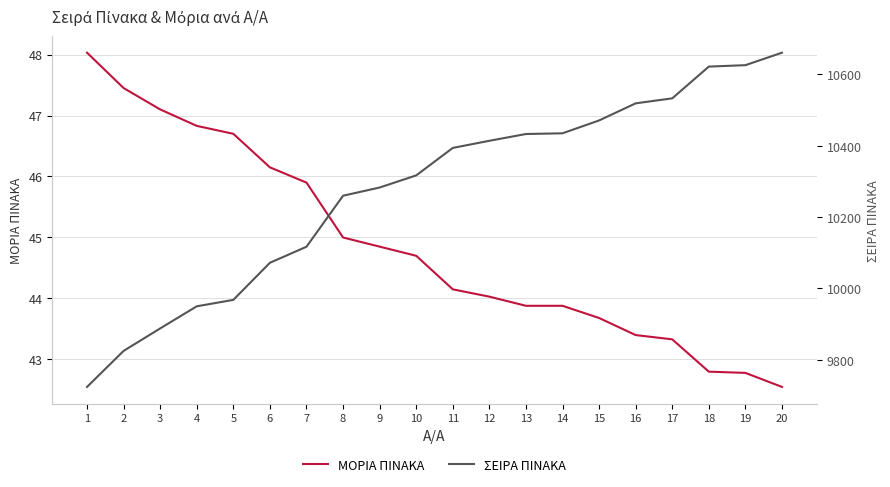

True or false: ΣΕΙΡΑ ΠΙΝΑΚΑ has more than 1 points higher than both neighbors.

False